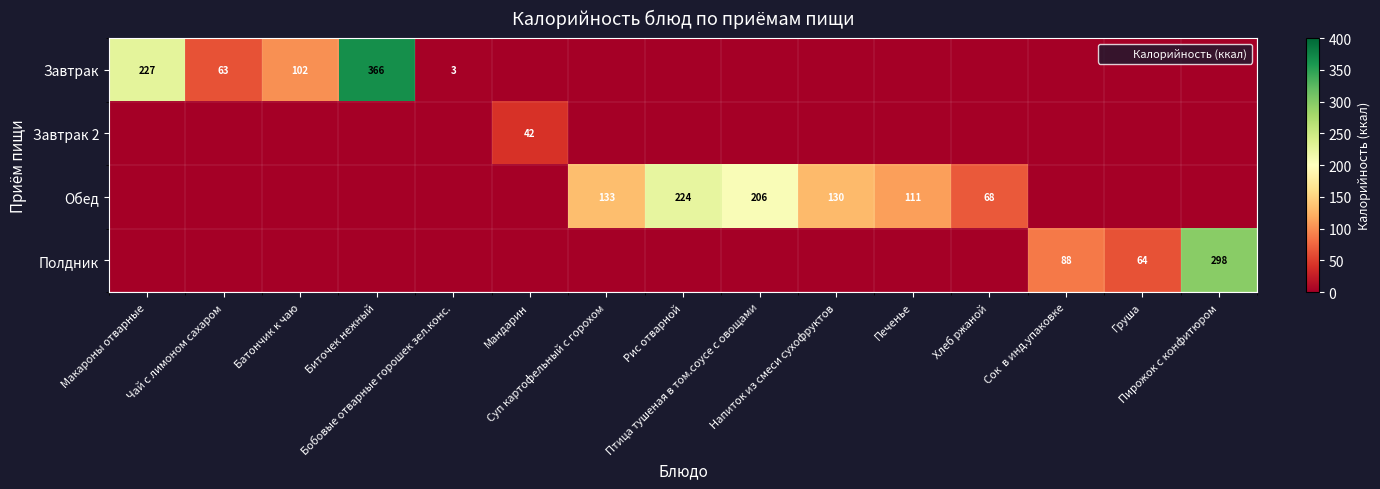

What is the average value of the Обед series?

58